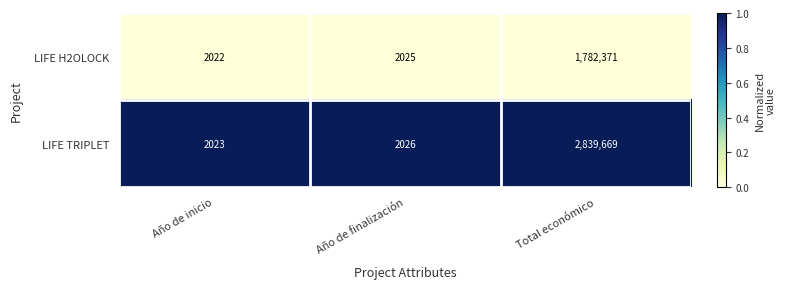

What is the difference between the highest and lowest values at Año de finalización?

1